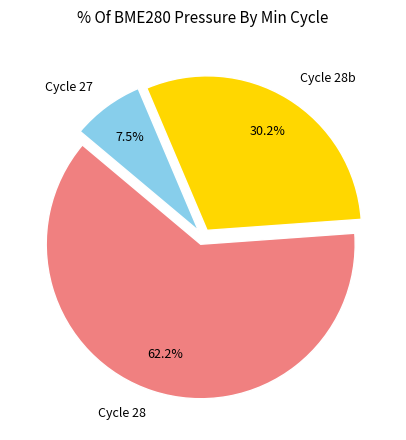

Between Cycle 27 and Cycle 28, which is larger?

Cycle 28